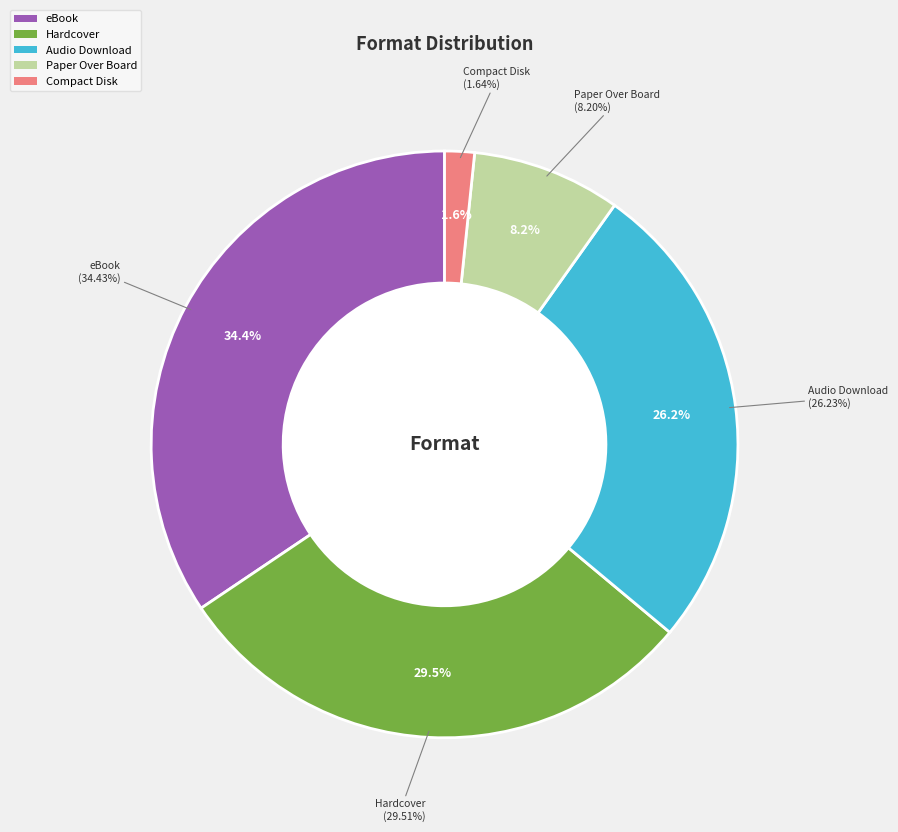

Does Audio Download account for over 50% of the chart?

No